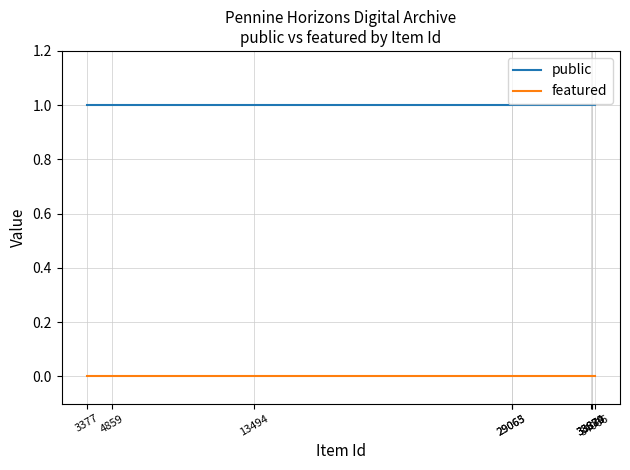

Reading right to left, list all the values displayed in this chart.

public: 1	1	1	1	1	1	1	1	1
featured: 0	0	0	0	0	0	0	0	0